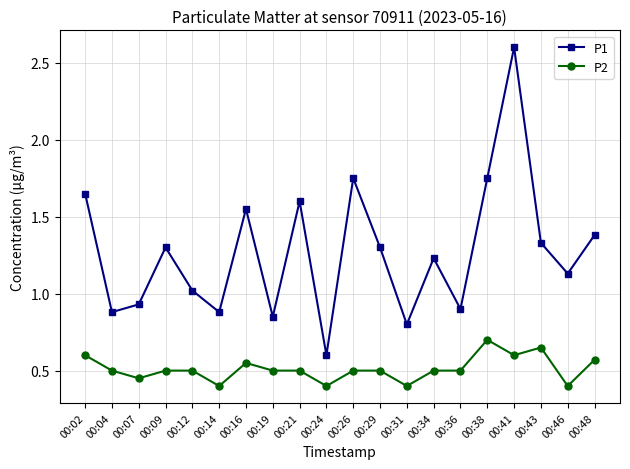

What is the sum of all P1 values?

25.4